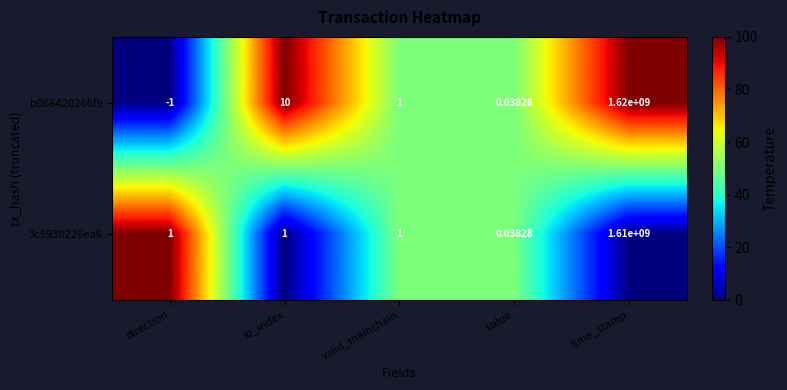

At which label is b066420266f9 closest to 809999999?

io_index